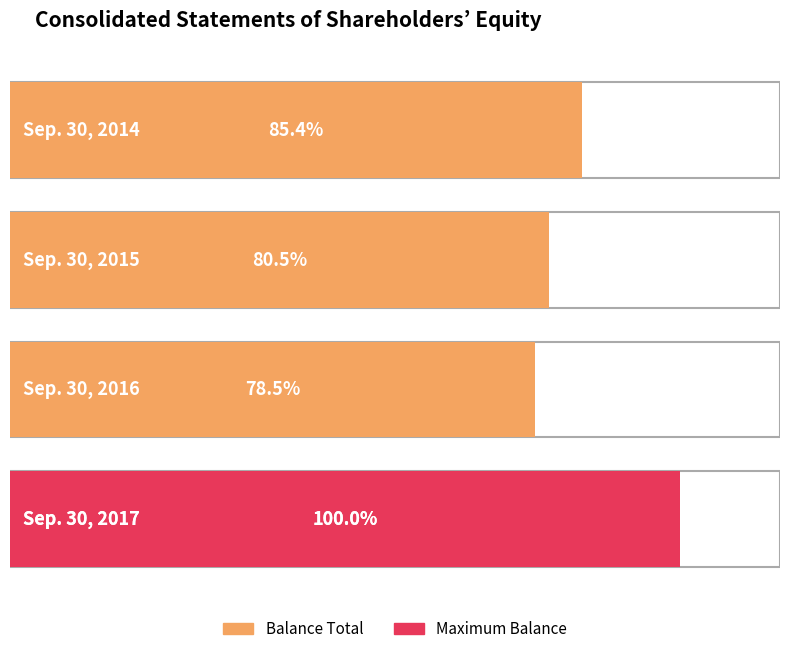

What value does the data have at Sep. 30, 2017, to the nearest 100?

159741000